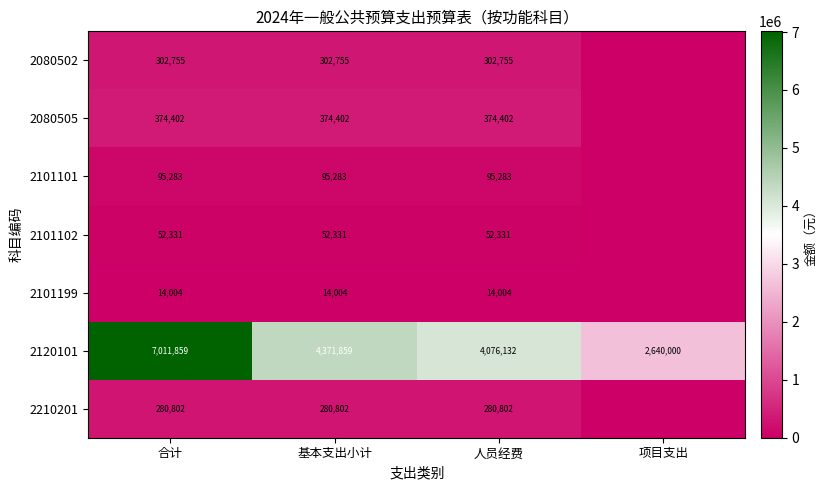

How many distinct data groups are displayed?

7